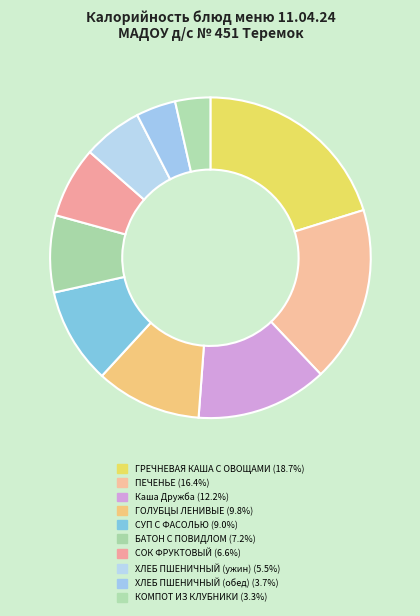

Which slice is the largest?

ГРЕЧНЕВАЯ КАША С ОВОЩАМИ